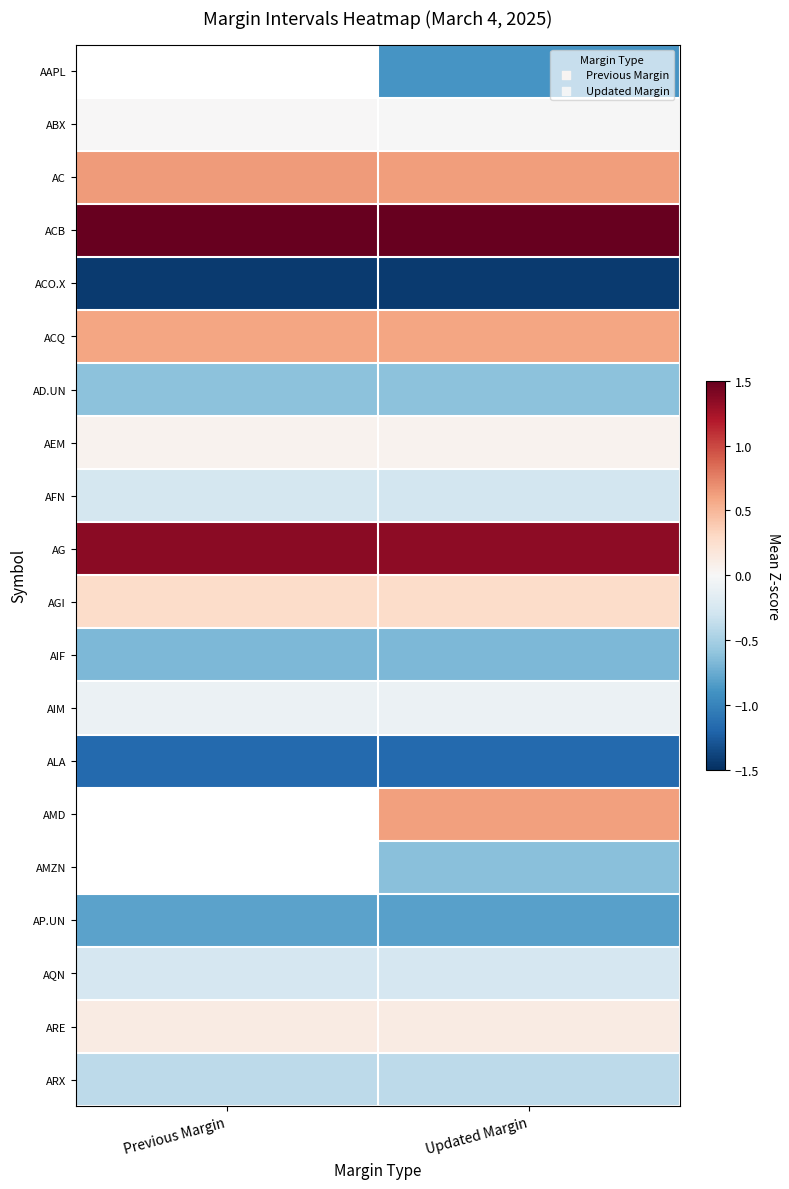

At which category does the chart reach its minimum across all series?

Previous Margin